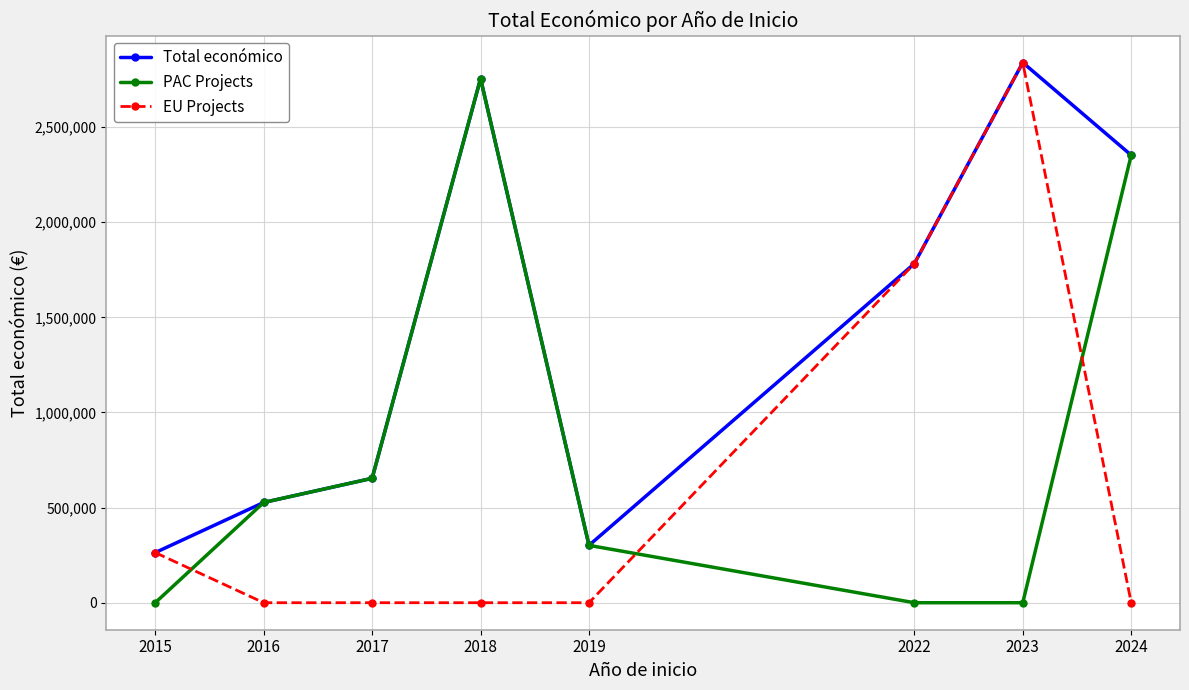

At which label is EU Projects closest to 1419834?

2022